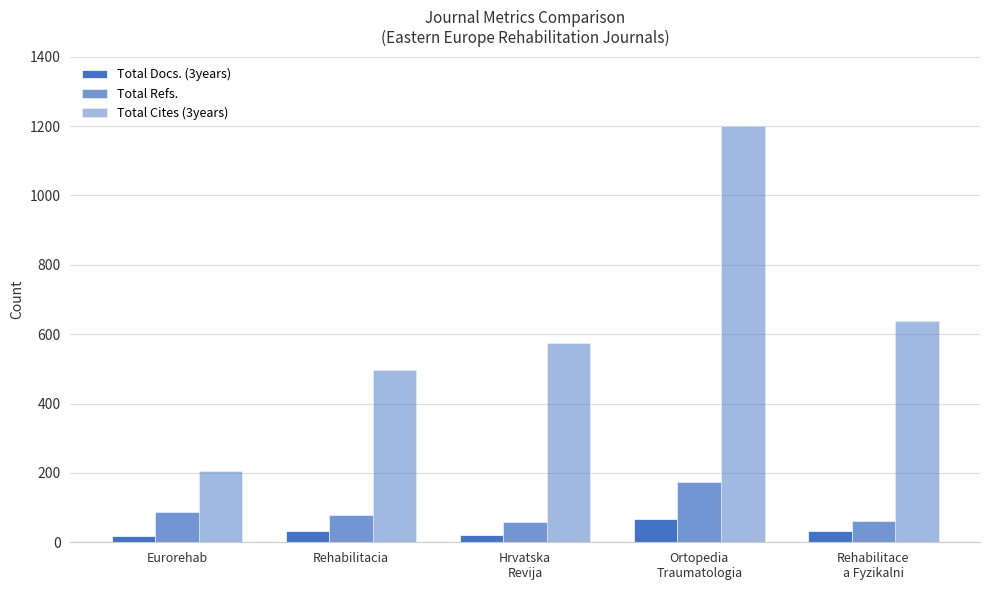

What is the value of the Total Docs. (3years) bar at the 4th from the left?

68